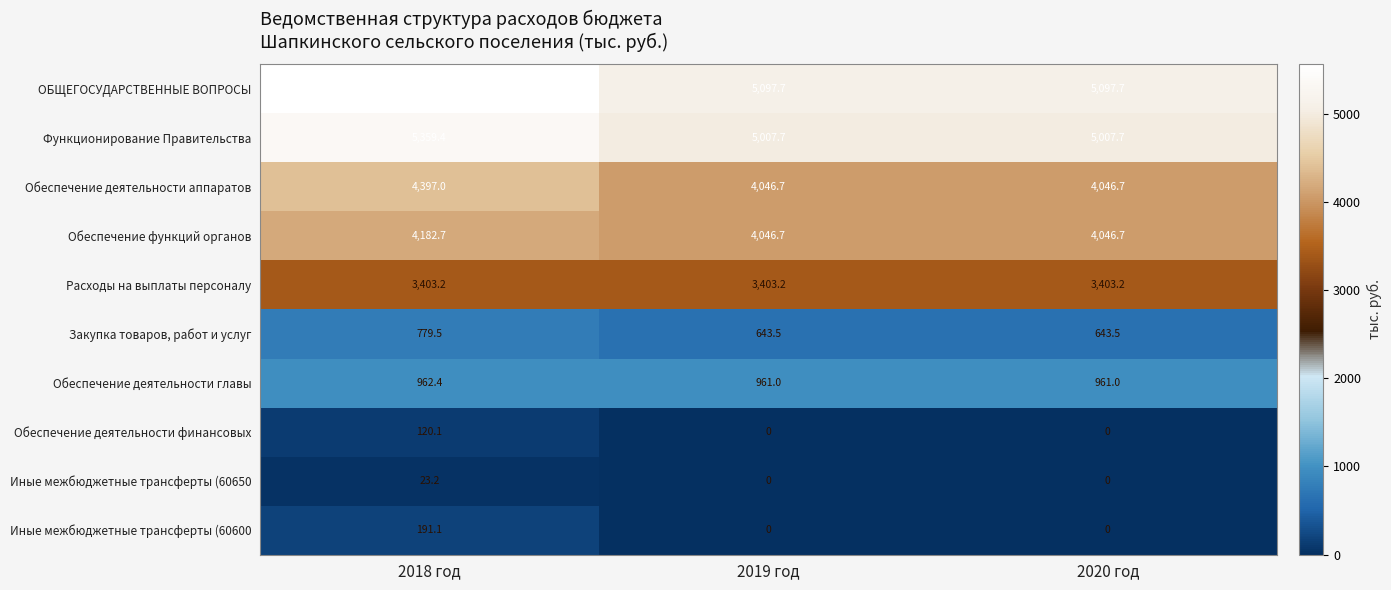

The value of Обеспечение деятельности финансовых at 2018 год is 120.1. True or false?

True